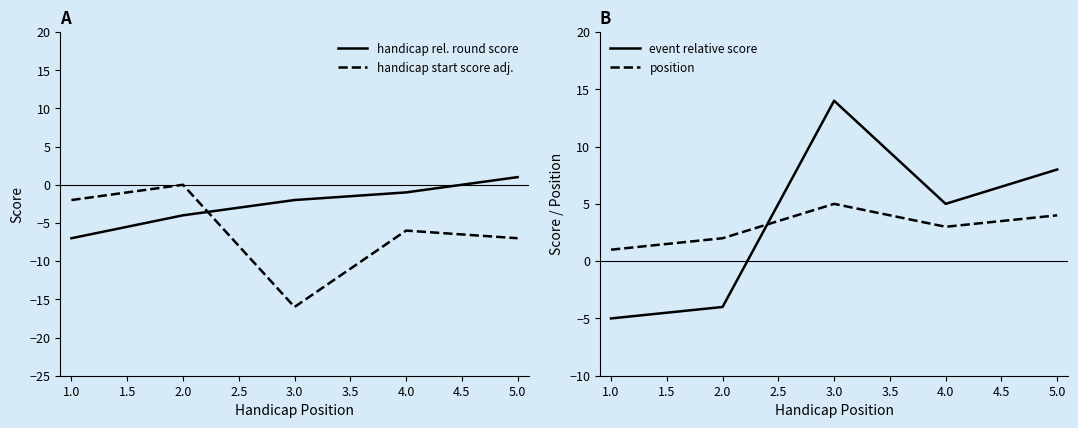

The handicap start score adj. series shows -5 at 5.0. True or false?

False